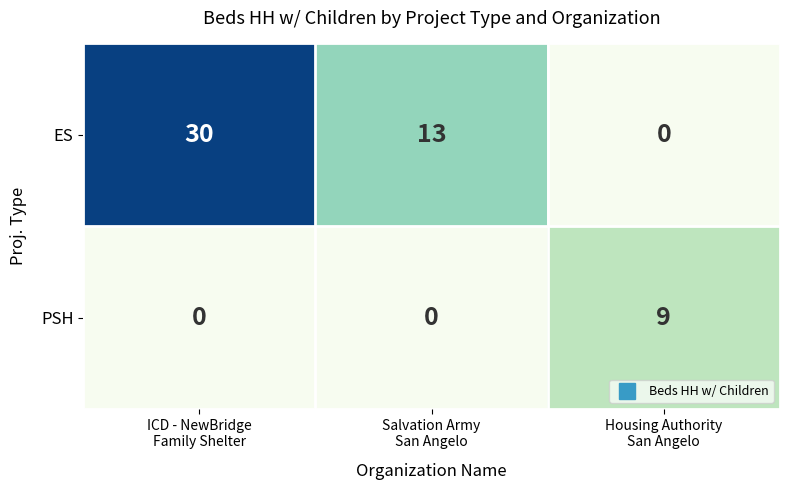

Reading left to right, transcribe all the data shown in this chart.

ES: 30	13	0
PSH: 0	0	9